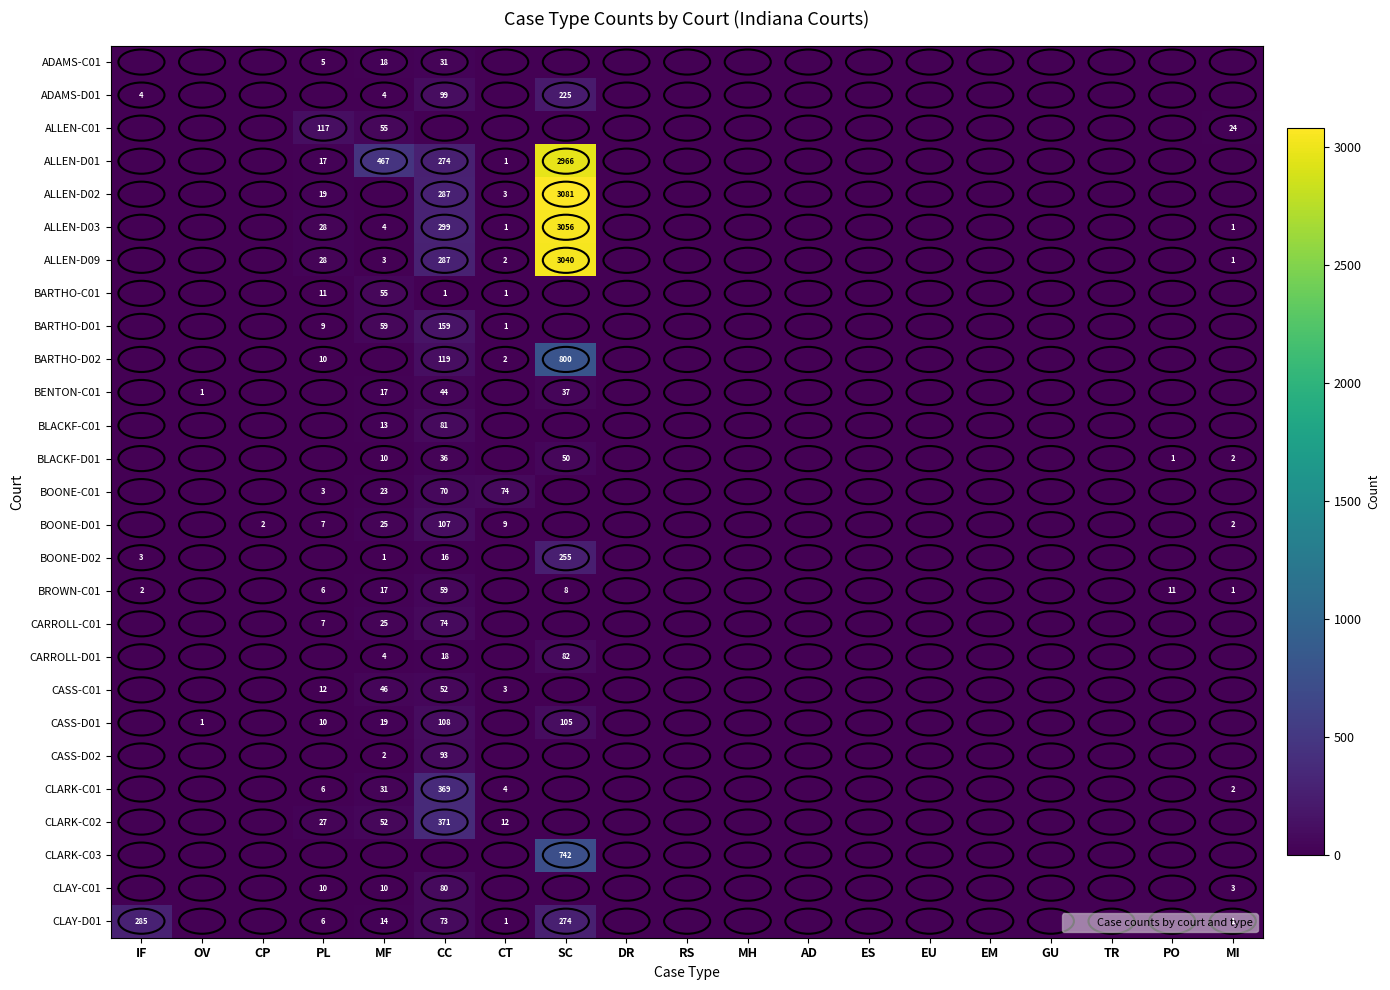

The value of BLACKF-D01 at MI is 1. True or false?

False